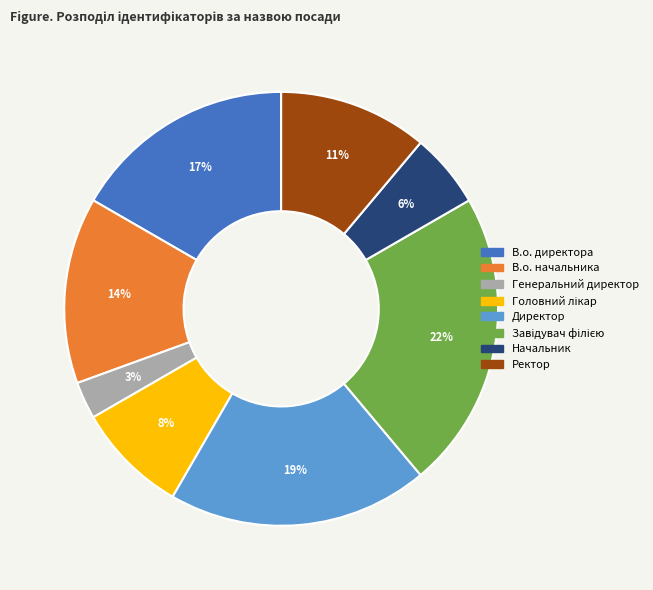

Combined, do Директор and Генеральний директор account for over 50%?

No